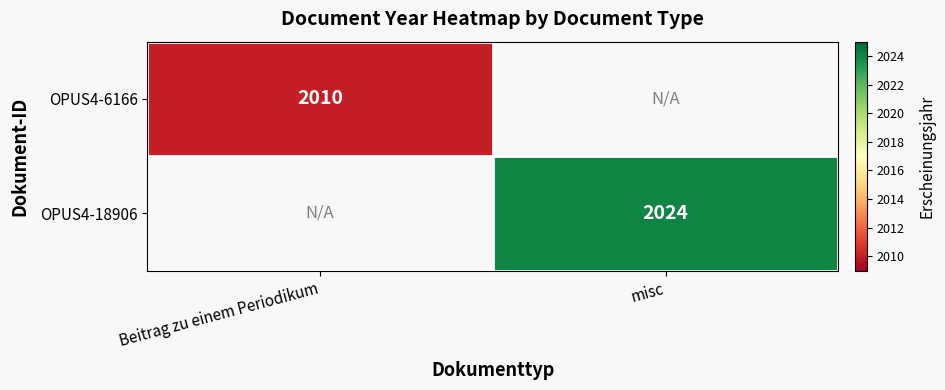

True or false: OPUS4-18906 has a value of 2024 at misc.

True